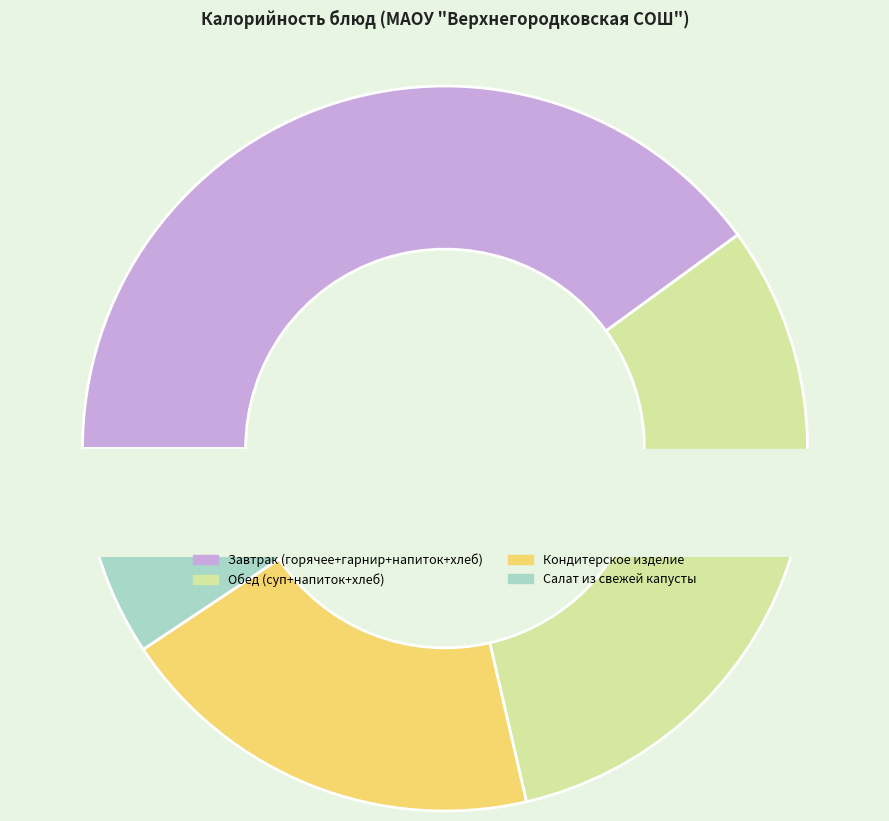

The хлеб пшеничный (2) slice represents 16% of the pie. True or false?

False